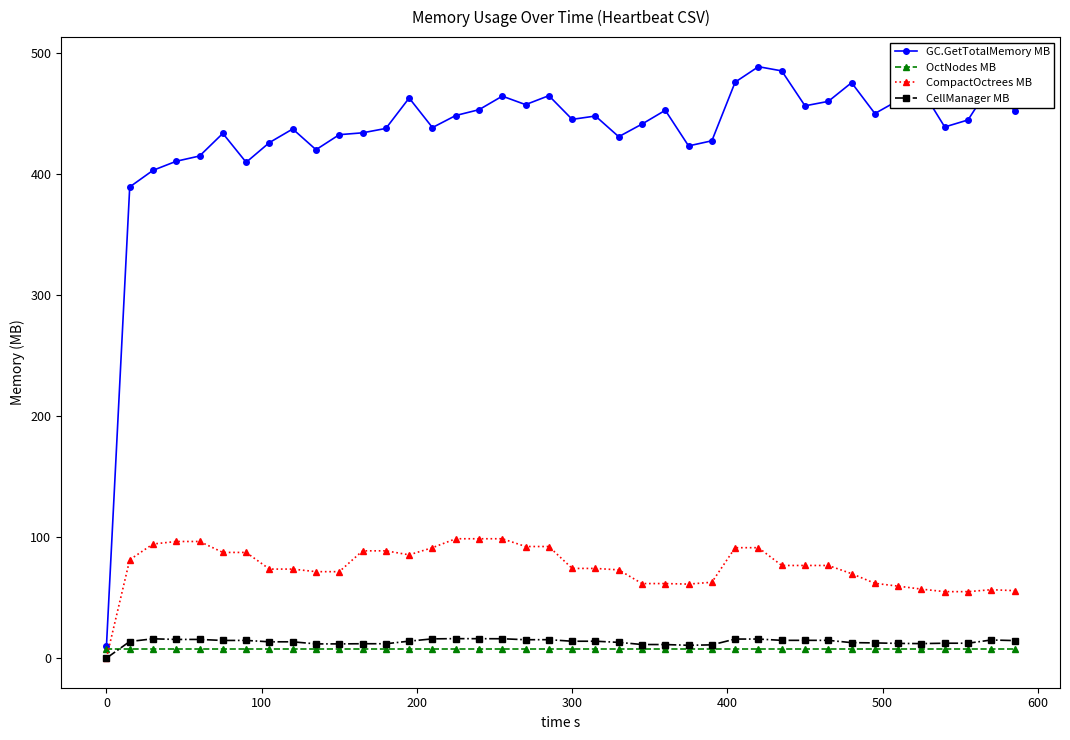

True or false: GC.GetTotalMemory MB has more than 2 points higher than both neighbors.

True